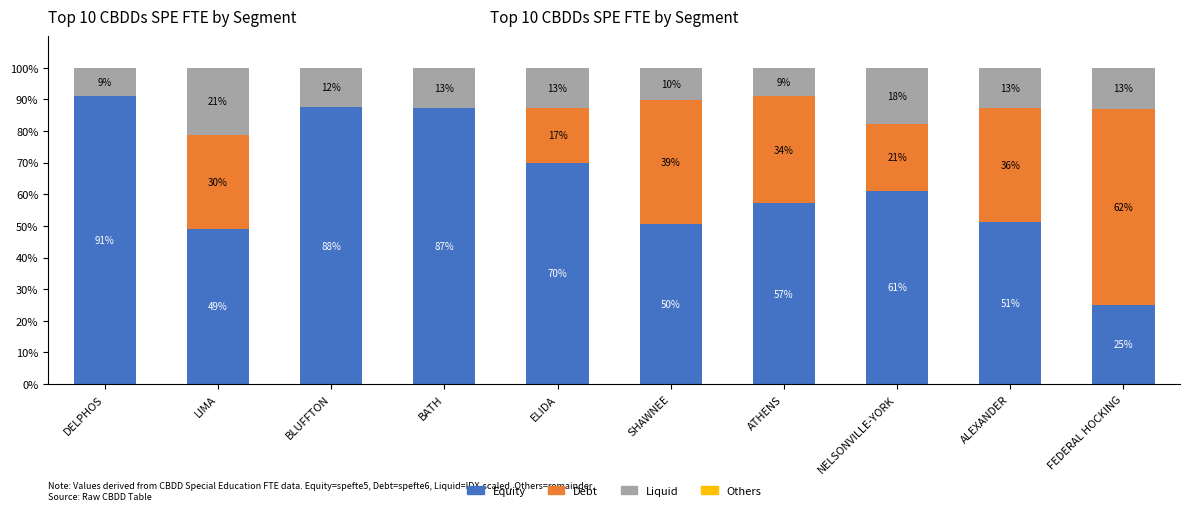

Are the bars horizontal?

No